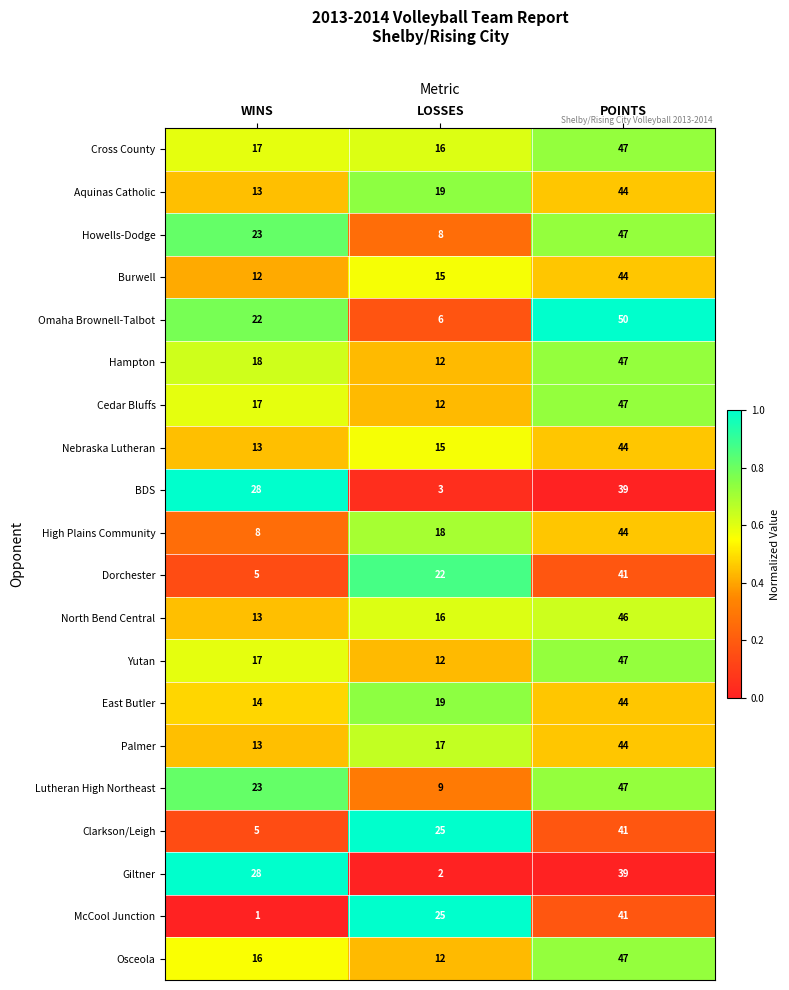

How many Howells-Dodge values are between 8 and 47?

3